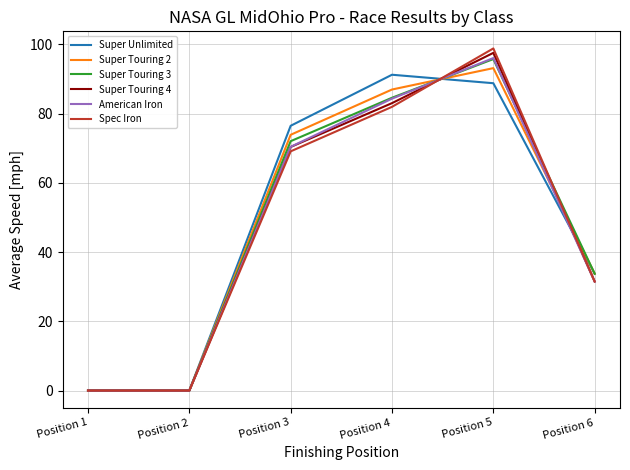

Reading right to left, extract all data points from this chart.

Super Unlimited: 33.8	88.8	91.2	76.5	0.0	0.0
Super Touring 2: 33.8	93.1	87.0	73.9	0.0	0.0
Super Touring 3: 33.8	95.8	84.6	72.0	0.0	0.0
Super Touring 4: 31.5	97.6	83.0	70.4	0.0	0.0
American Iron: 31.5	96.1	84.3	70.4	0.0	0.0
Spec Iron: 31.5	98.8	82.0	69.1	0.0	0.0